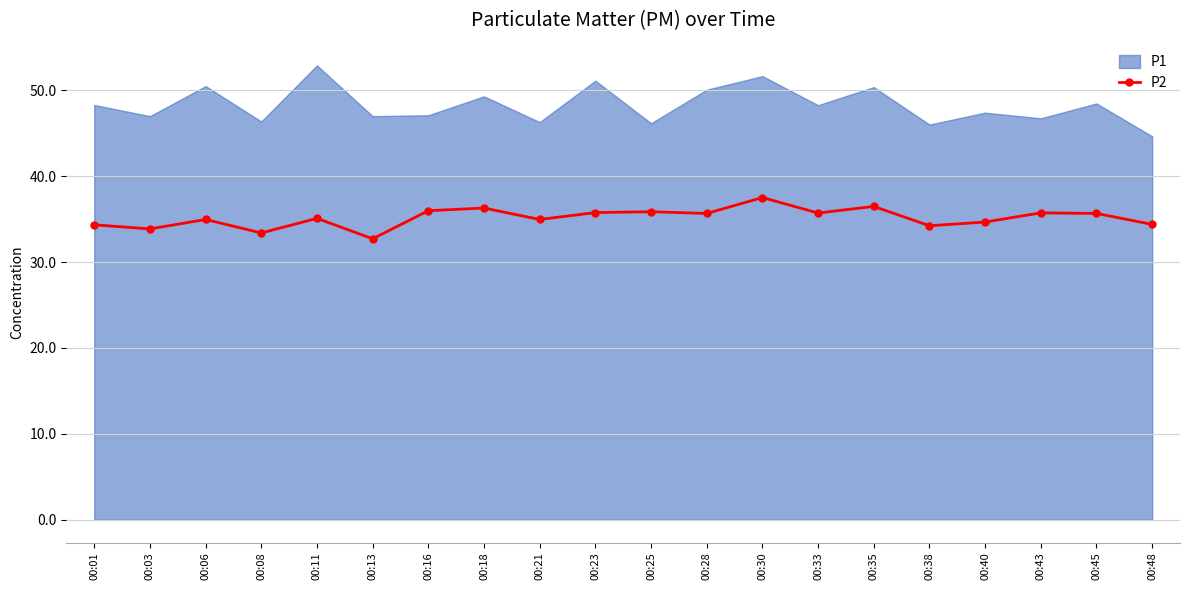

At which category does the data reach its first local peak?

00:06